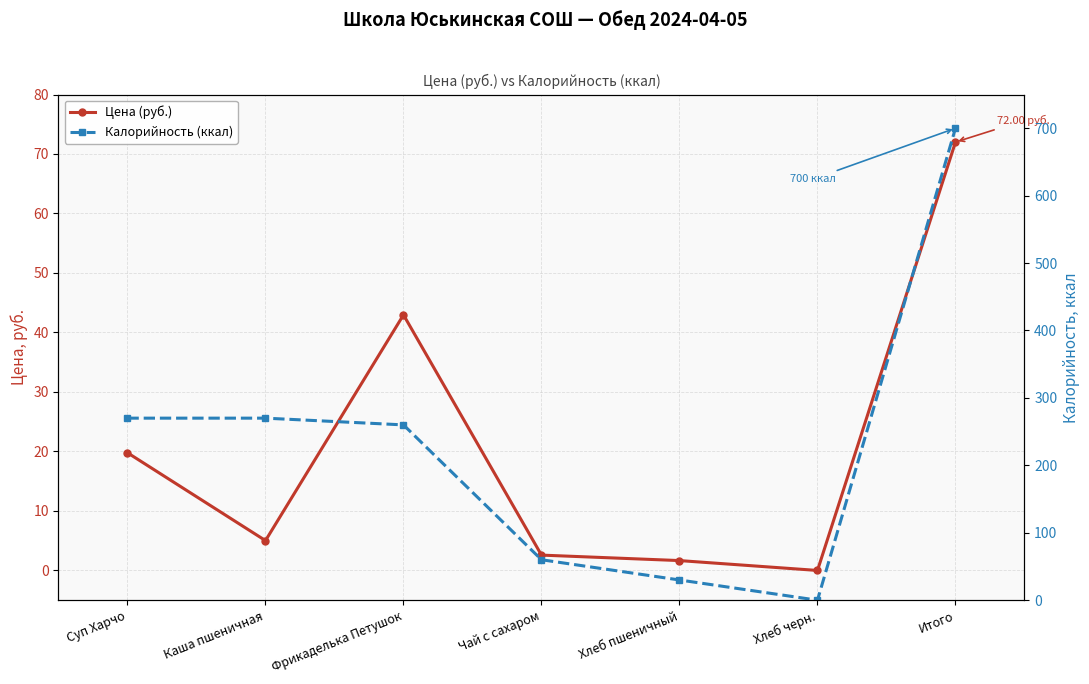

How many lines are shown in the chart?

2